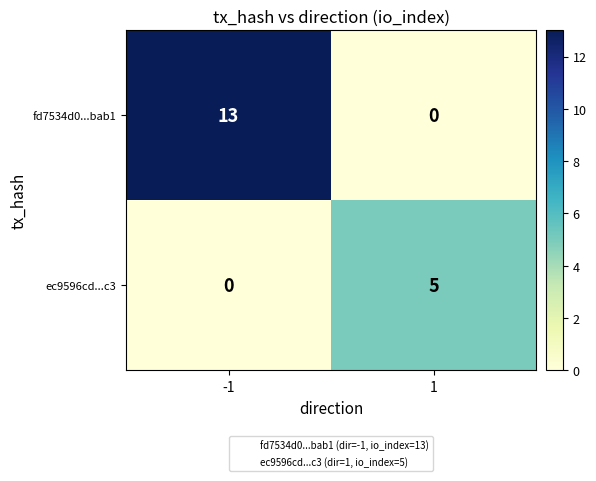

True or false: ec9596cd...c3 has a value of 0 at -1.

True